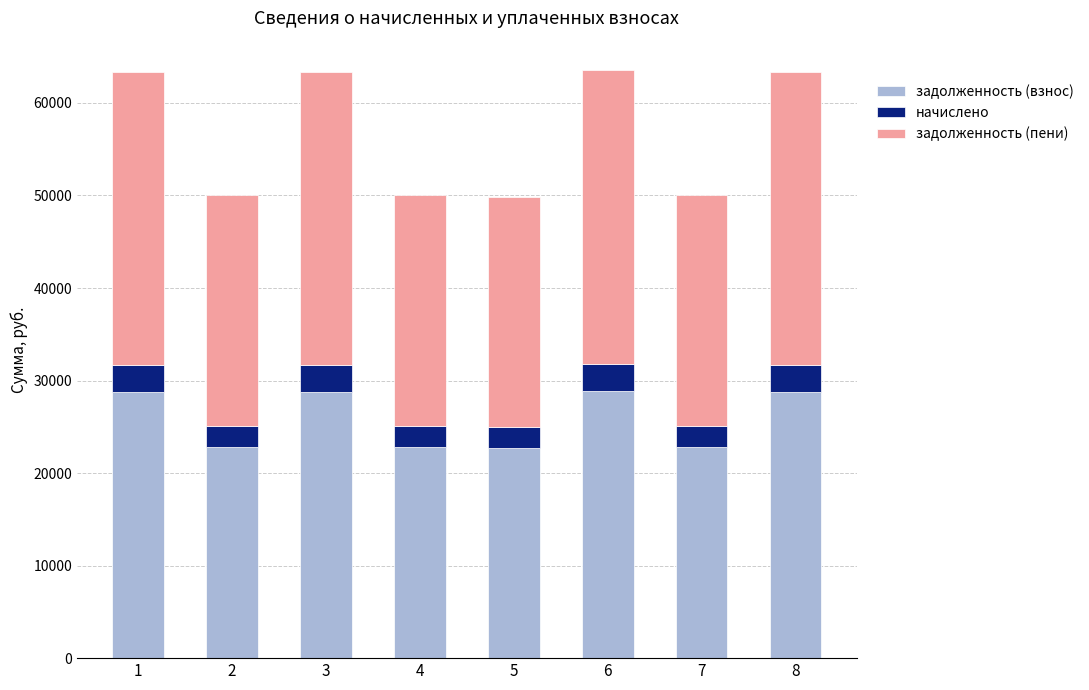

What is the highest value of the задолженность (взнос) series?

28908.1